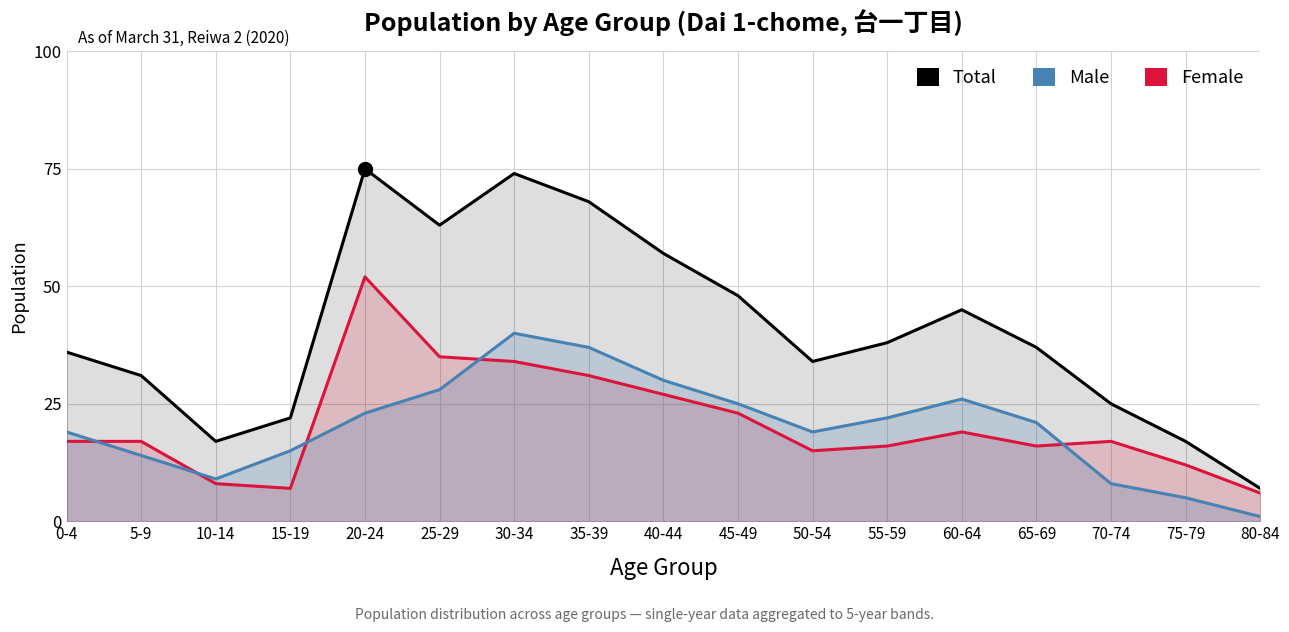

The Total series shows 17 at 10-14. True or false?

True